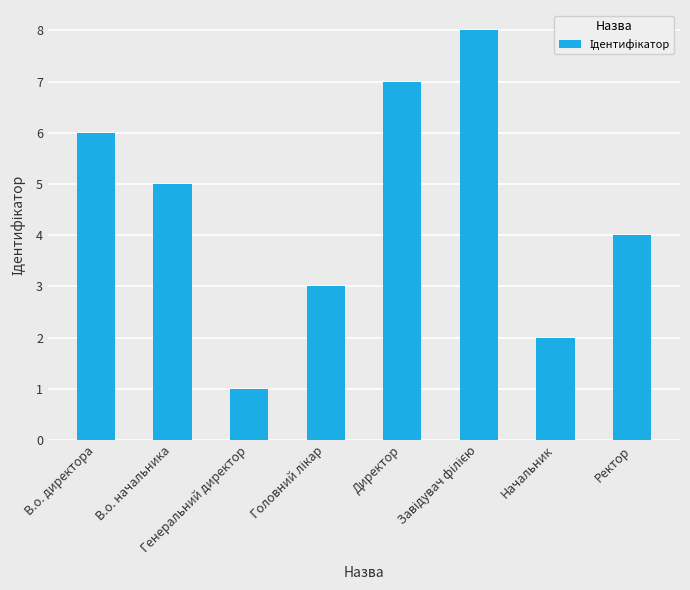

The chart shows a value of 3 at Начальник. True or false?

False